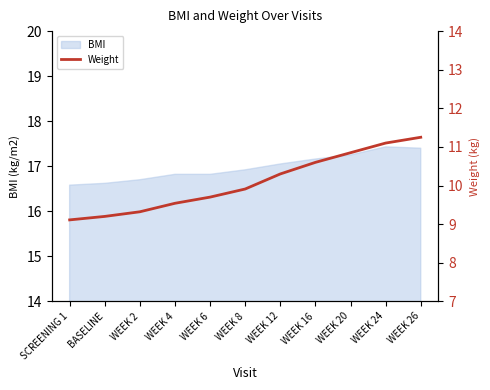

What position from the left is WEEK 16?

8